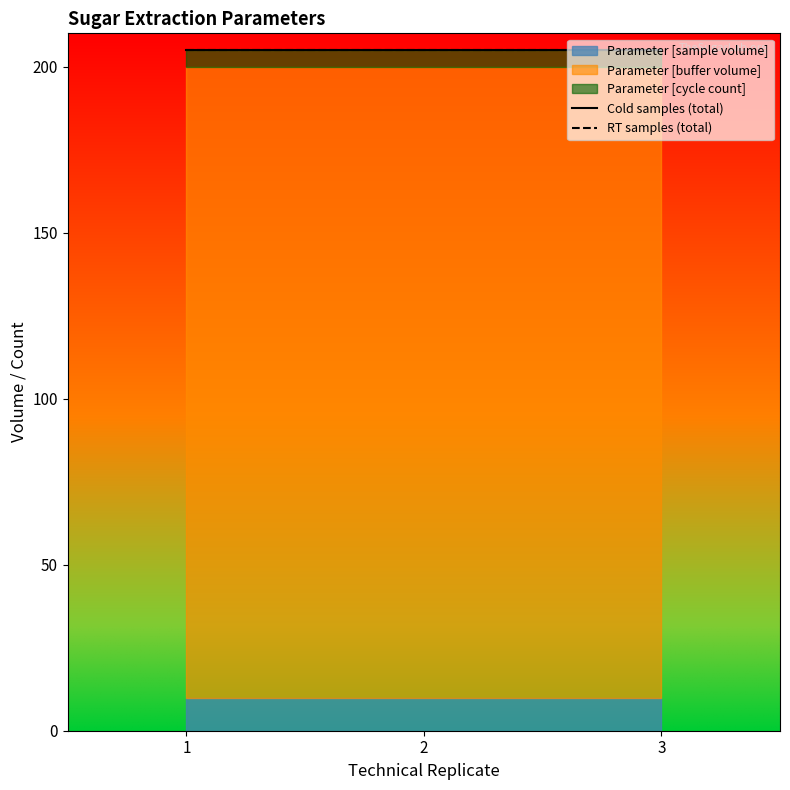

True or false: Parameter [buffer volume] has a value of 190 at RT3_sugar-ext.

True